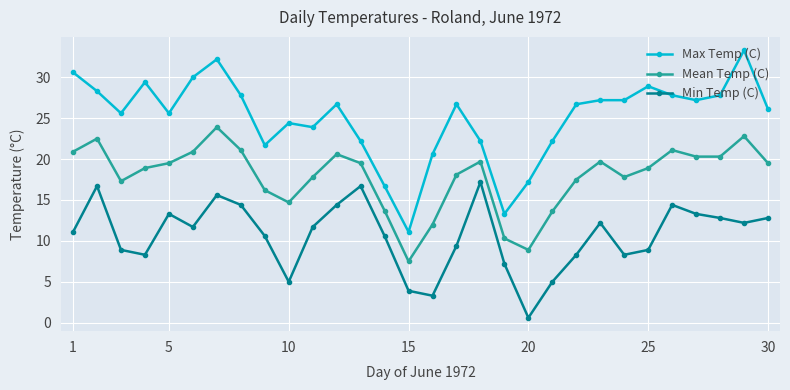

What is the minimum value shown in the chart?

0.6